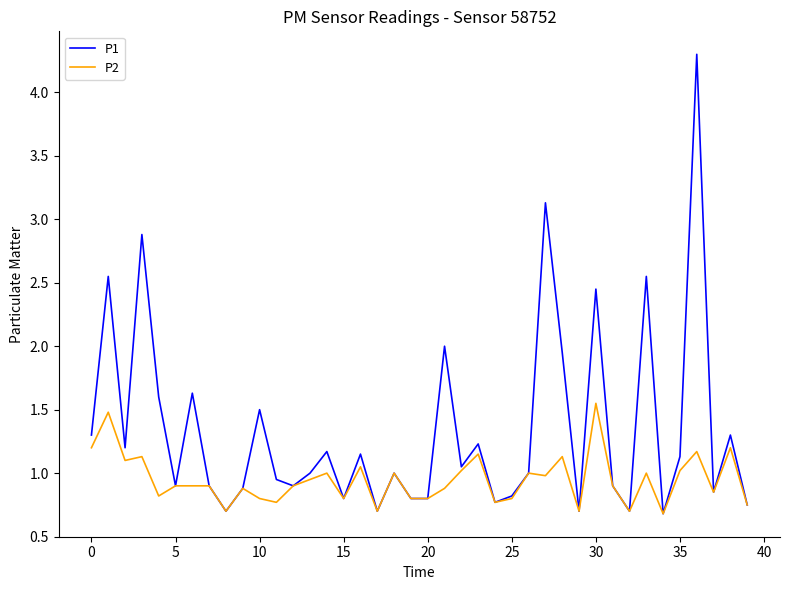

Rank the series by their average value, from highest to lowest.

P1, P2